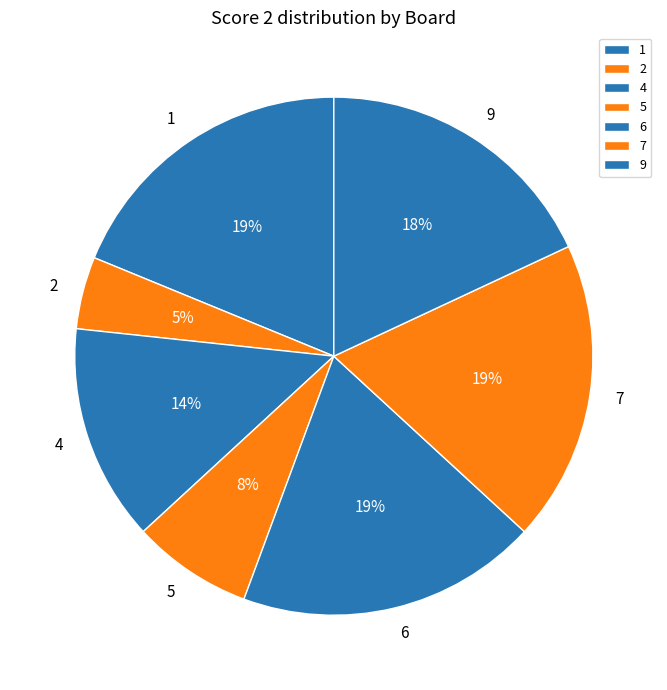

To the nearest percent, what percentage of the pie is 4?

14%